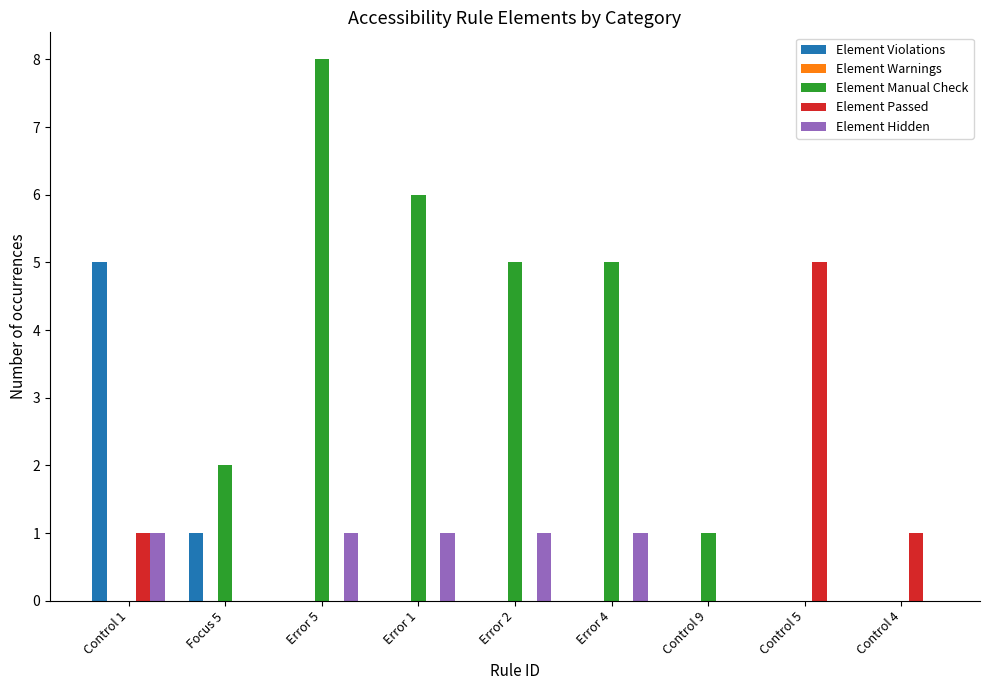

What is the sum of the Element Passed values at Control 1 and Focus 5?

1